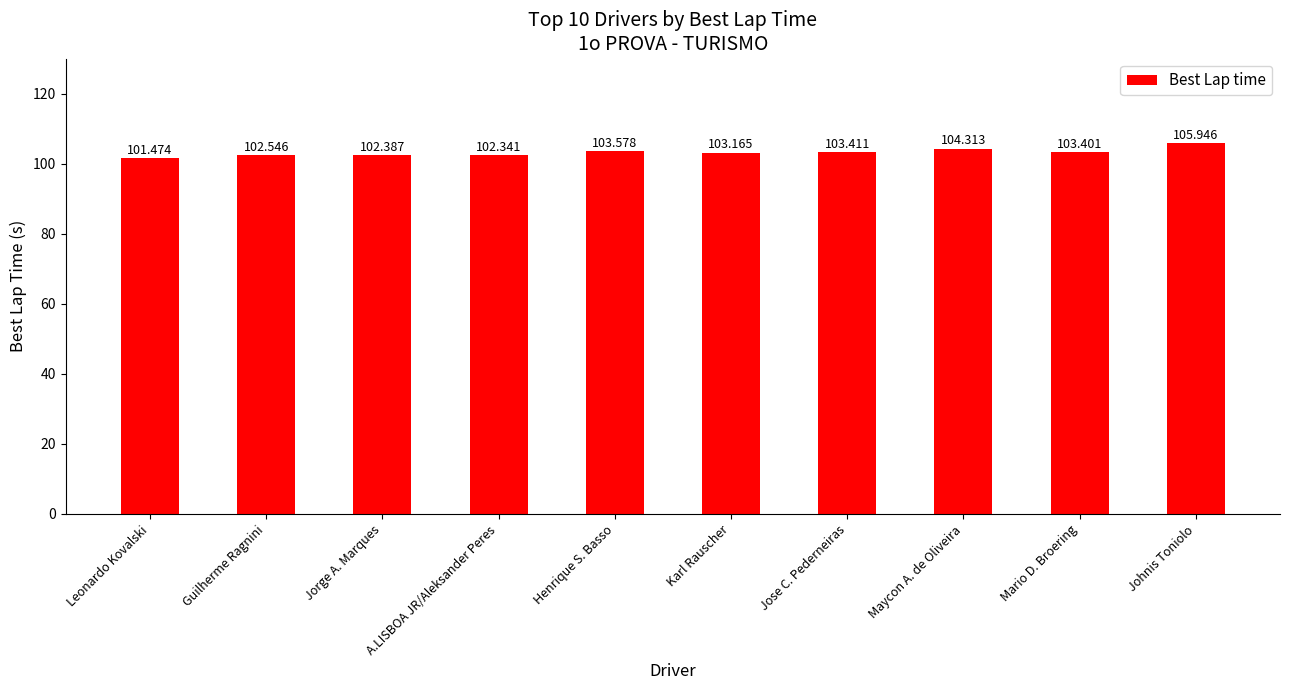

The chart shows a value of 69.0 at Guilherme Ragnini. True or false?

False